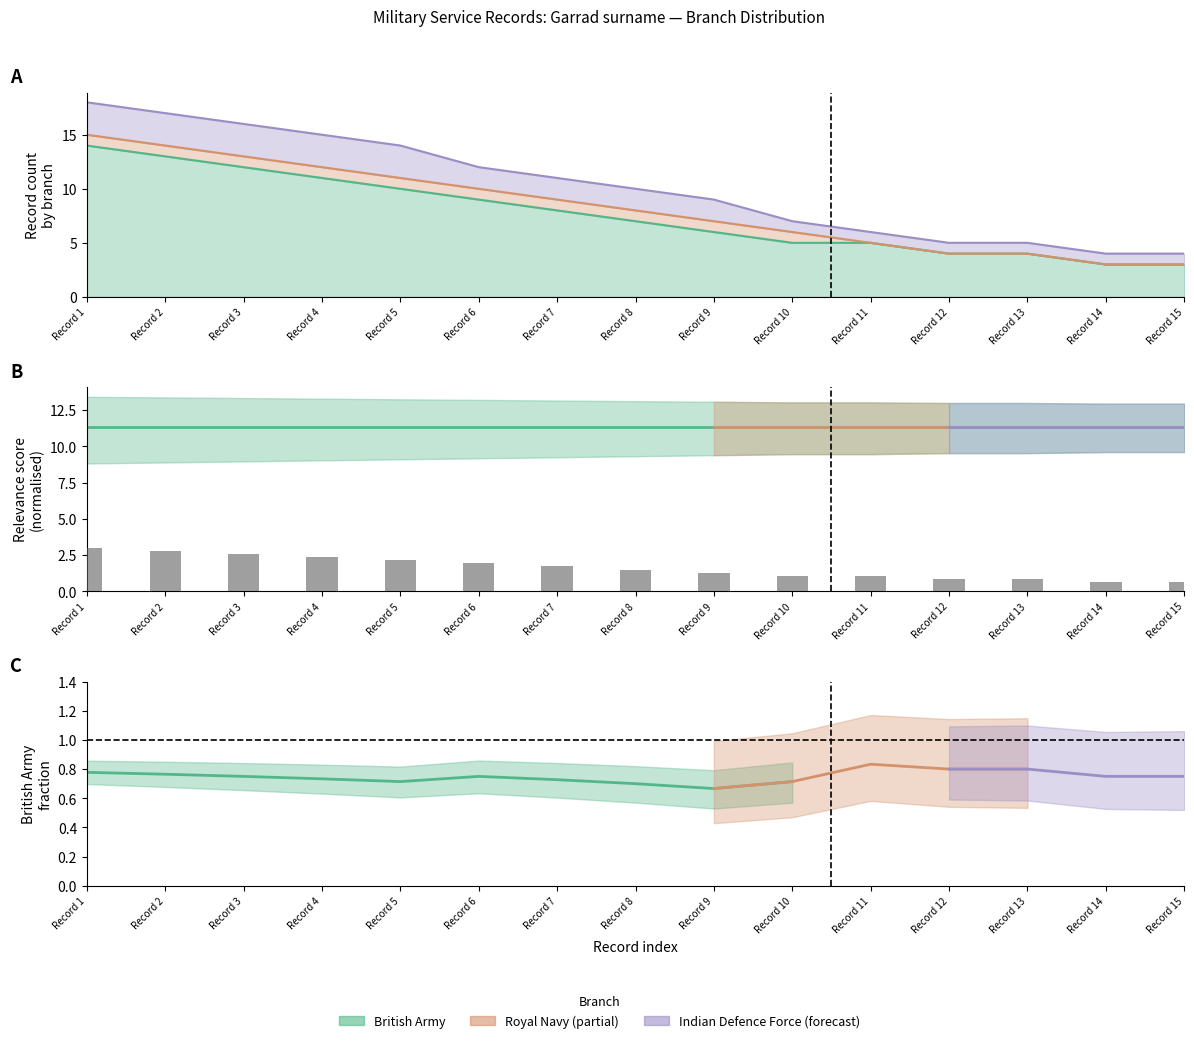

Reading right to left, extract all data points from this chart.

British Army: 3	3	4	4	5	5	6	7	8	9	10	11	12	13	14
Royal Navy: 0	0	0	0	0	1	1	1	1	1	1	1	1	1	1
Indian Defence Force: 1	1	1	1	1	1	2	2	2	2	3	3	3	3	3